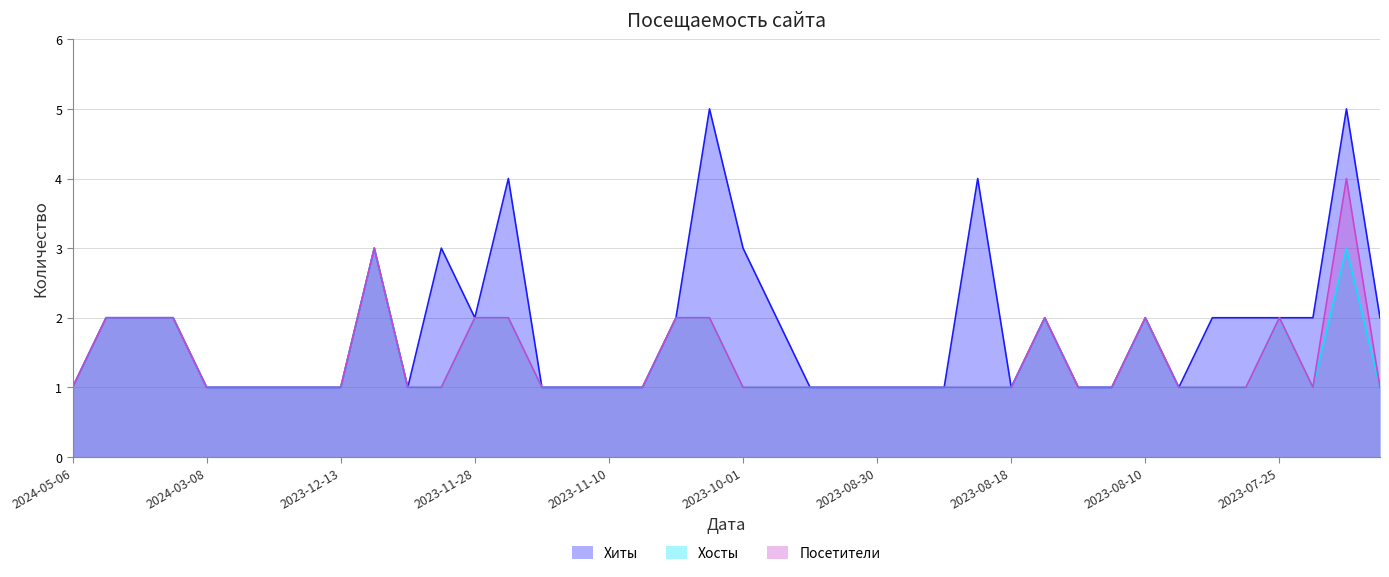

Rank the categories by Хиты value from lowest to highest.

2024-05-06, 2024-03-08, 2024-02-08, 2023-12-16, 2023-12-14, 2023-12-13, 2023-12-10, 2023-11-24, 2023-11-21, 2023-11-10, 2023-11-05, 2023-09-08, 2023-09-03, 2023-08-30, 2023-08-23, 2023-08-21, 2023-08-18, 2023-08-15, 2023-08-11, 2023-08-09, 2024-05-03, 2024-04-29, 2024-03-24, 2023-11-28, 2023-10-28, 2023-09-21, 2023-08-16, 2023-08-10, 2023-08-03, 2023-07-29, 2023-07-25, 2023-07-23, 2023-07-20, 2023-12-11, 2023-12-06, 2023-10-01, 2023-11-25, 2023-08-20, 2023-10-12, 2023-07-21